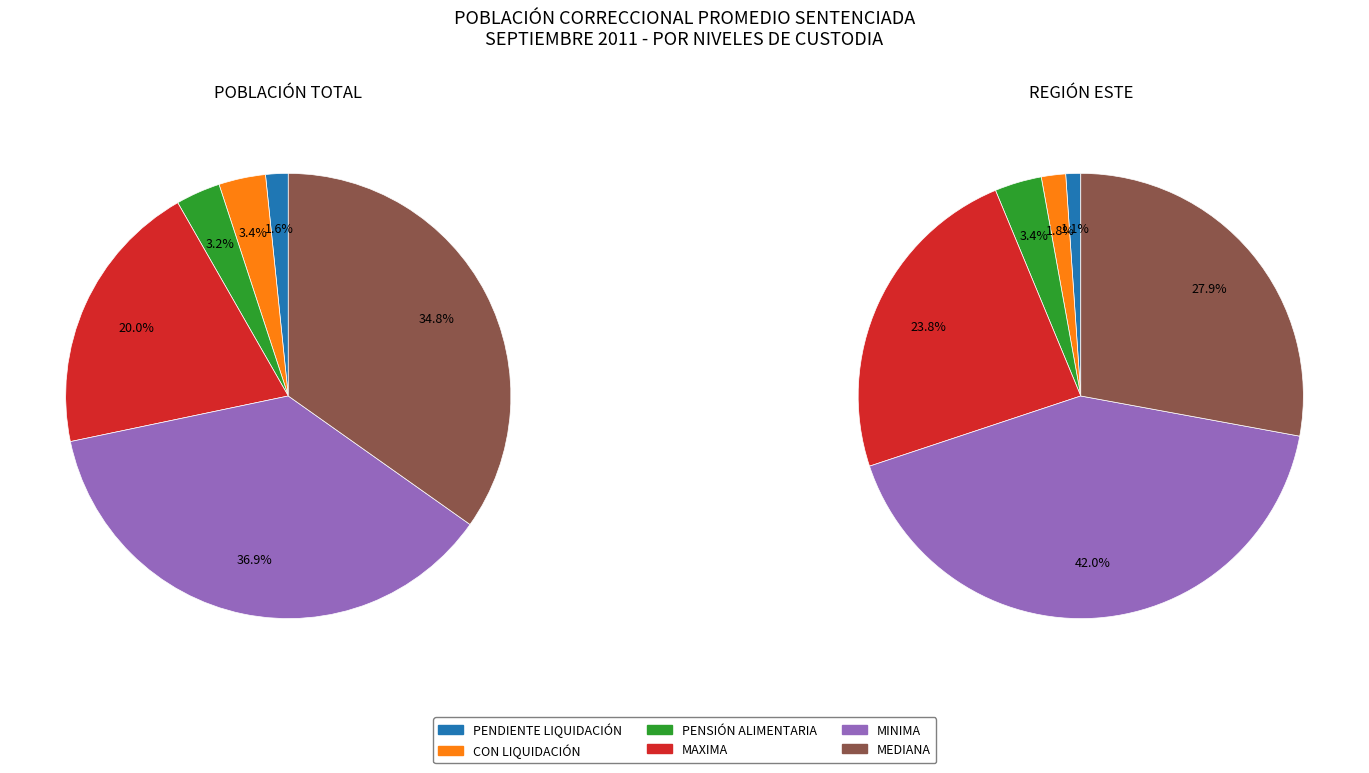

Does PENDIENTE LIQUIDACIÓN represent more than half of the total?

No